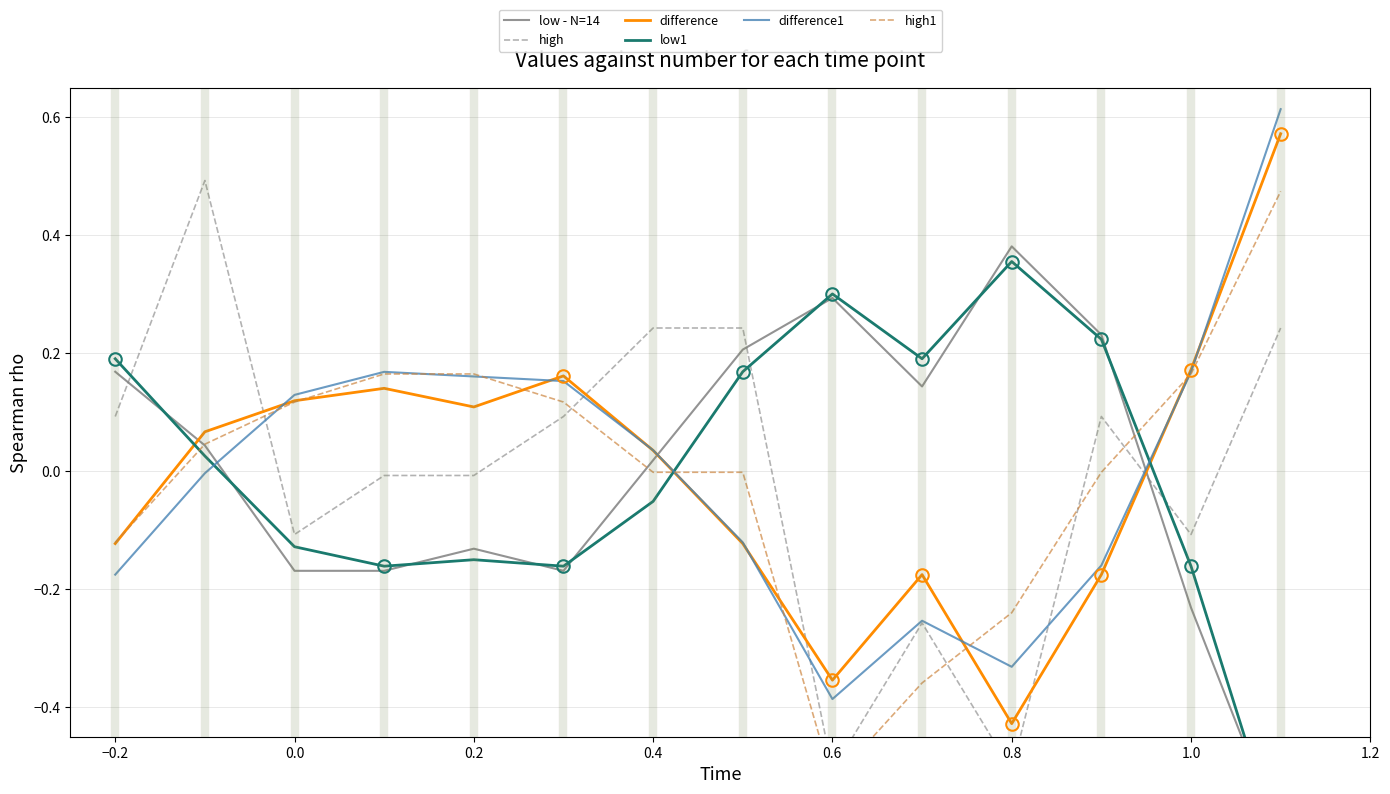

At how many categories does at least one series exceed 0?

14